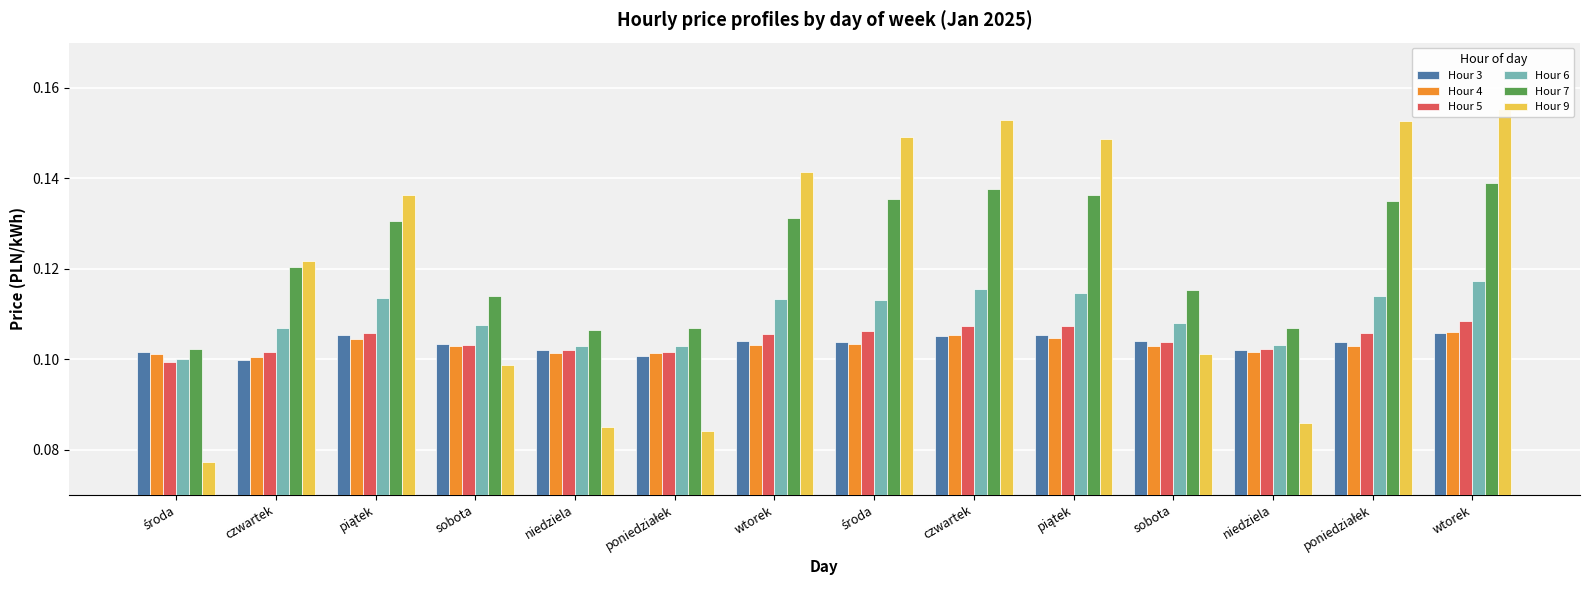

Where is Hour 3 nearest to the value 0?

czwartek